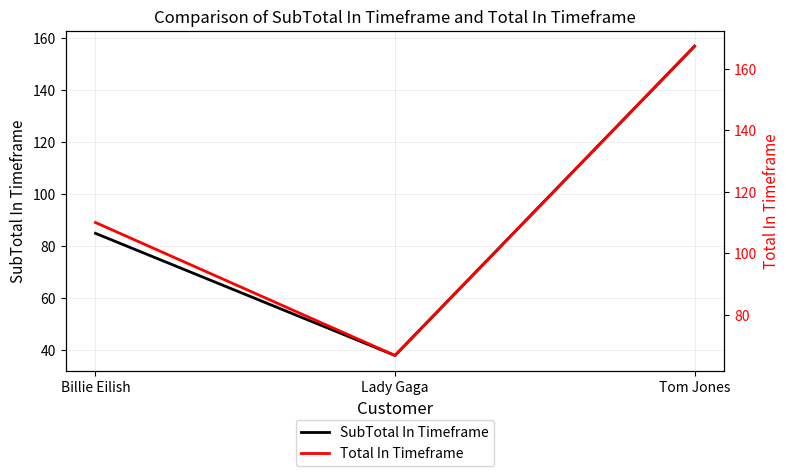

What is the label of the 3rd point from the right?

Billie Eilish